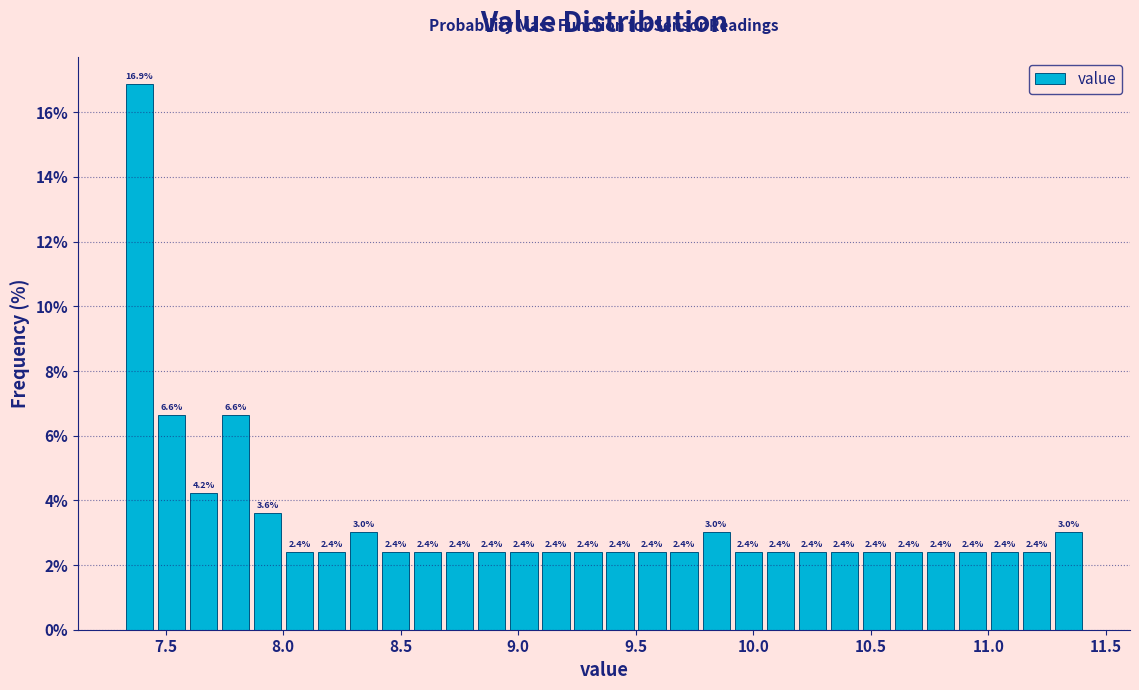

Read against the x-axis, roughly where is the centre of the tallest bar?

7.40